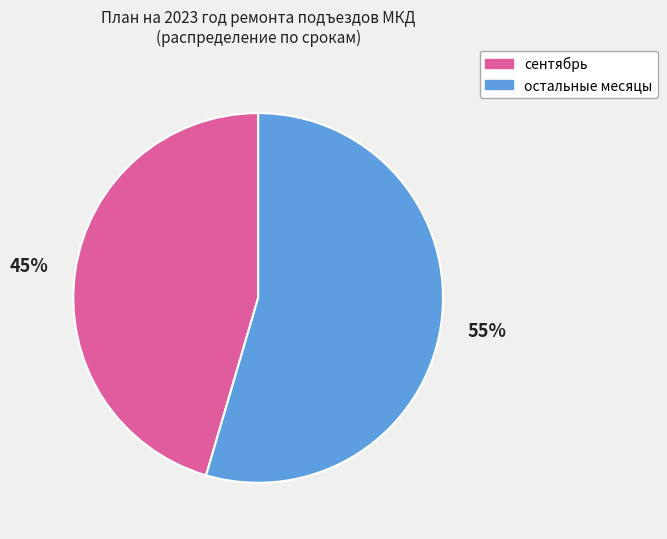

Which slice is the smallest?

сентябрь